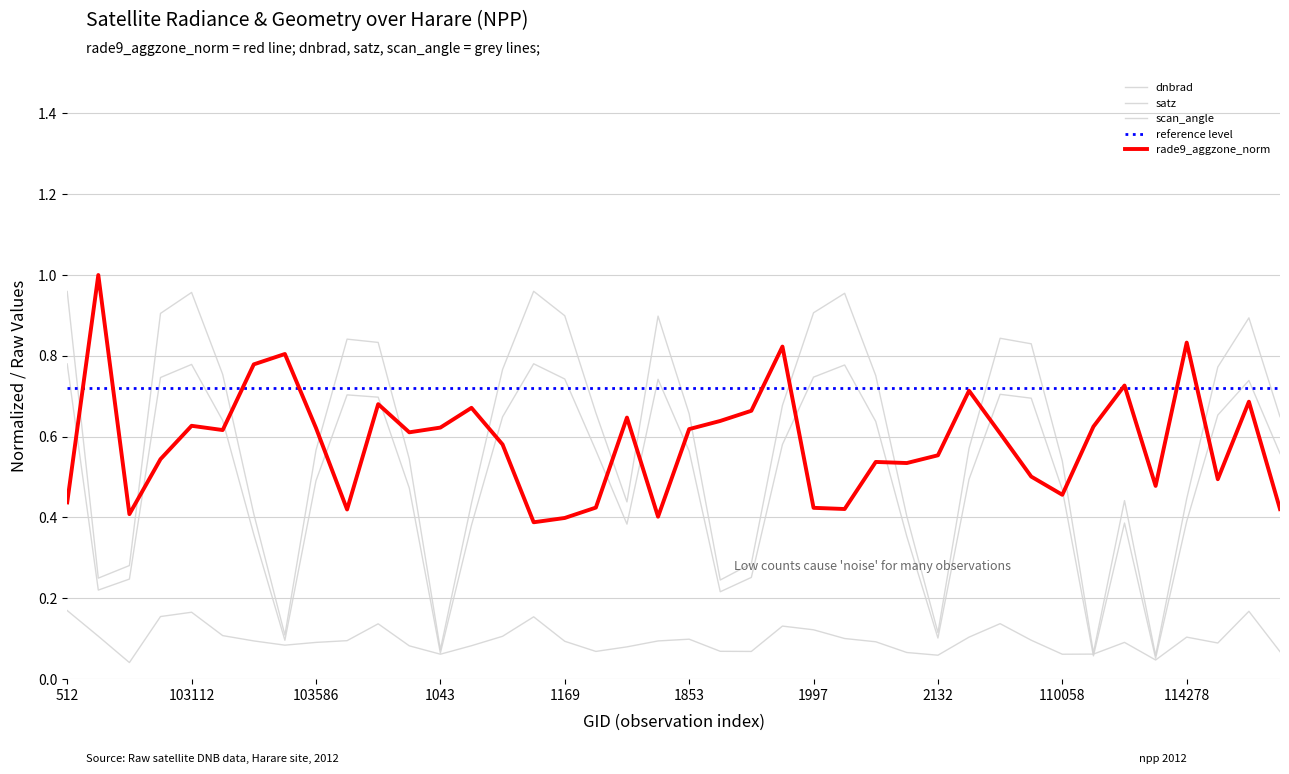

Rank the series at 103830 from highest to lowest value.

satz, scan_angle, rade9_aggzone_norm, dnbrad